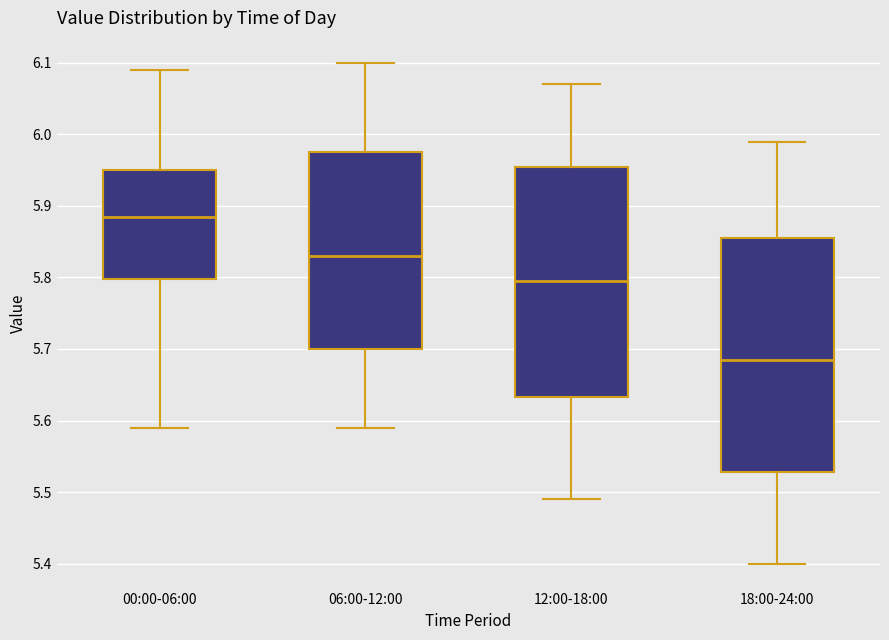

Where is the upper edge of the box for 06:00-12:00 on the y-axis? The values are not printed on the chart, so give them approximately, as read against the axis.

5.98